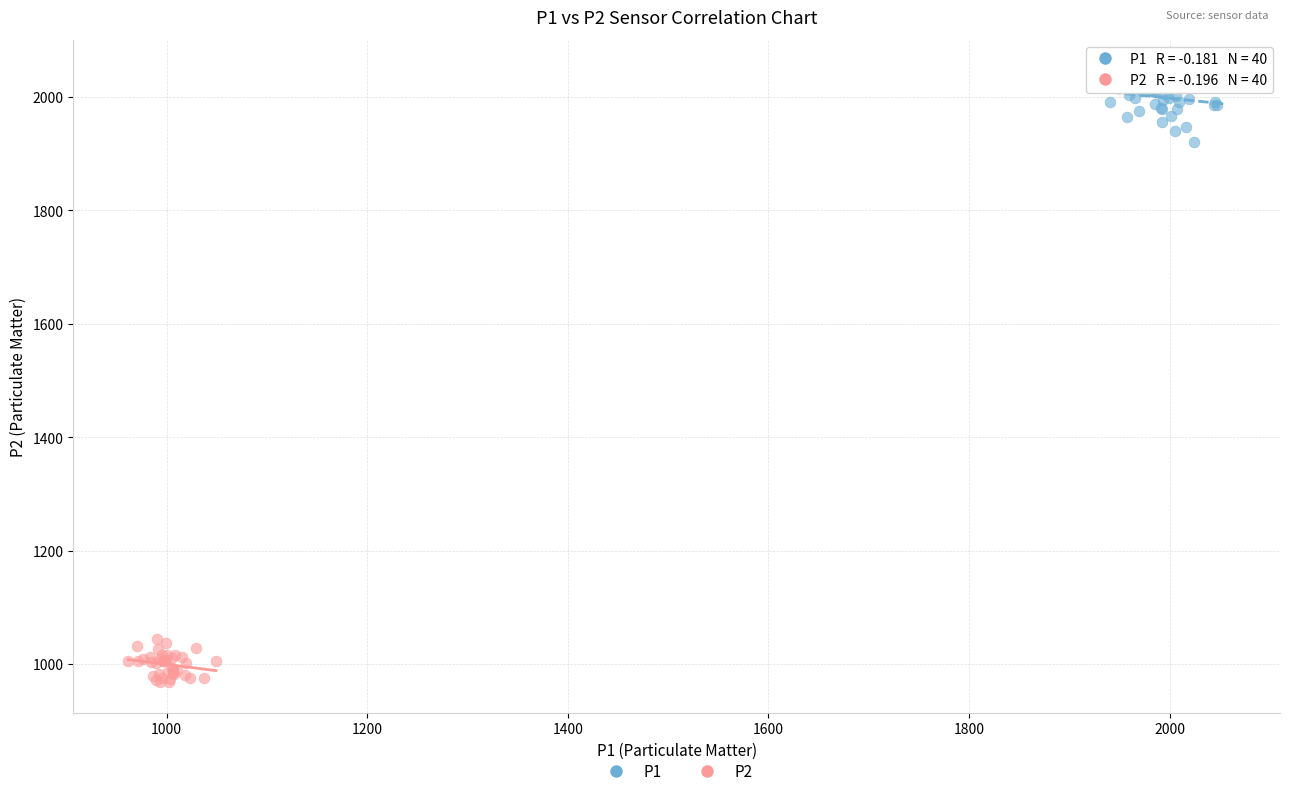

Which series reaches the minimum Y coordinate?

P2